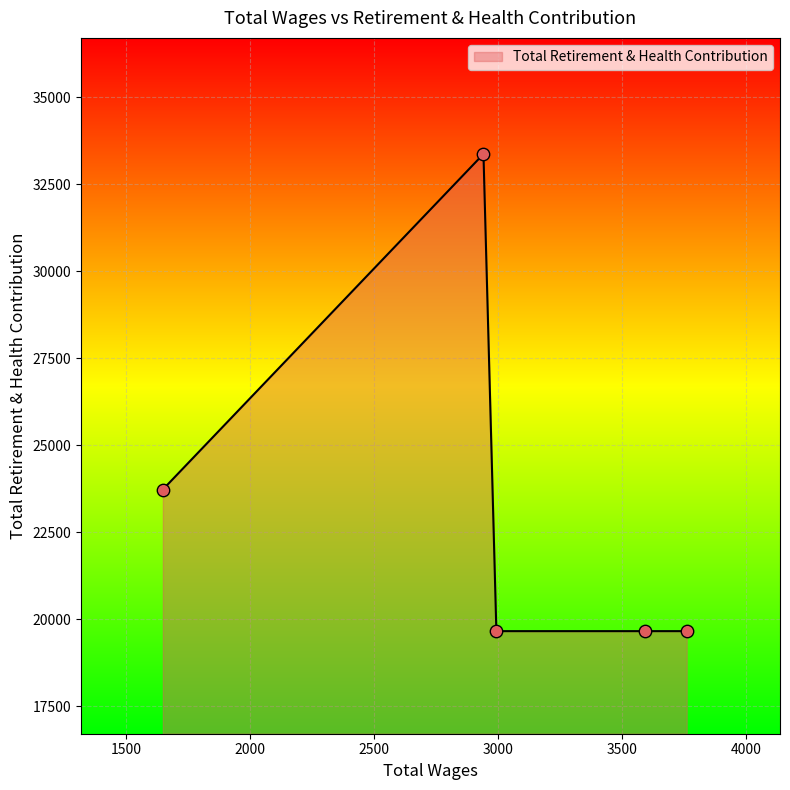

True or false: the data has more than 0 interior local peaks.

True